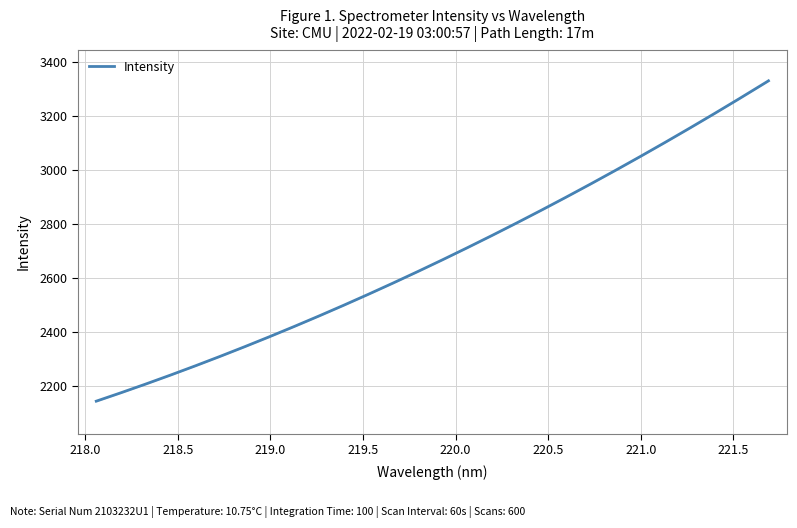

True or false: there are more than 2 points higher than both neighbors.

False